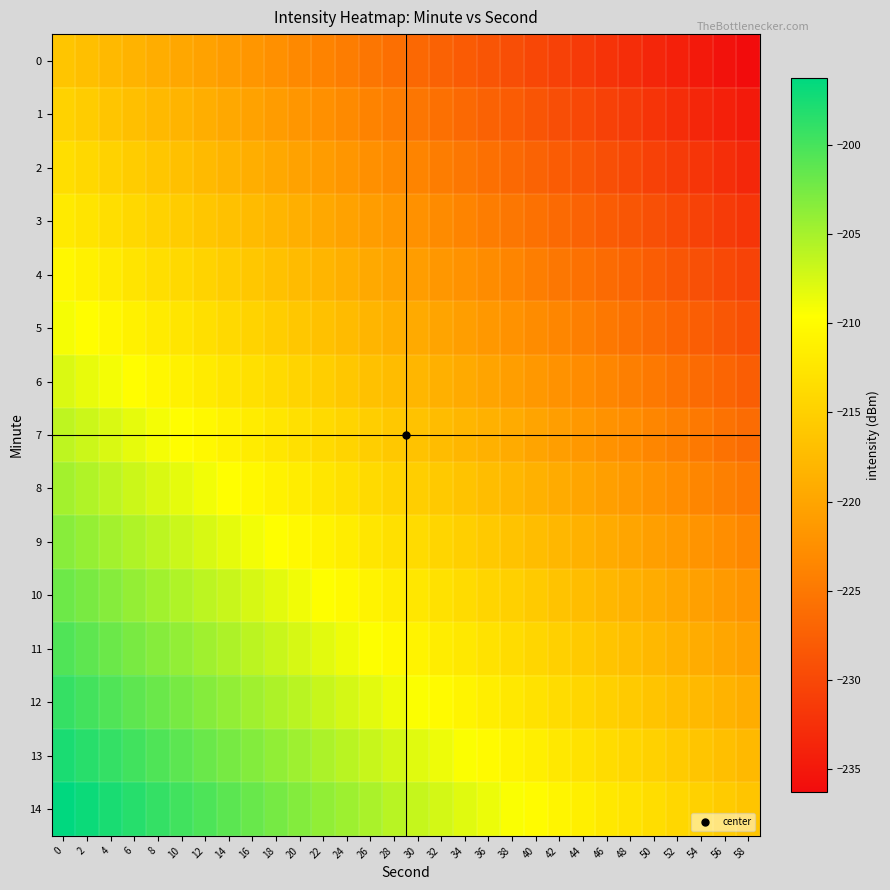

Reading left to right, transcribe all the data shown in this chart.

0: 0=-216.3	2=-217.0	4=-217.6	6=-218.3	8=-219.0	10=-219.7	12=-220.4	14=-221.1	16=-221.8	18=-222.5	20=-223.2	22=-223.8	24=-224.5	26=-225.2	28=-225.9	30=-226.6	32=-227.3	34=-228.0	36=-228.7	38=-229.4	40=-230.1	42=-230.7	44=-231.4	46=-232.1	48=-232.8	50=-233.5	52=-234.2	54=-234.9	56=-235.6	58=-236.3
1: 0=-214.8	2=-215.5	4=-216.2	6=-216.9	8=-217.6	10=-218.3	12=-219.0	14=-219.7	16=-220.4	18=-221.0	20=-221.7	22=-222.4	24=-223.1	26=-223.8	28=-224.5	30=-225.2	32=-225.9	34=-226.6	36=-227.2	38=-227.9	40=-228.6	42=-229.3	44=-230.0	46=-230.7	48=-231.4	50=-232.1	52=-232.8	54=-233.5	56=-234.1	58=-234.8
2: 0=-213.4	2=-214.1	4=-214.8	6=-215.5	8=-216.2	10=-216.9	12=-217.5	14=-218.2	16=-218.9	18=-219.6	20=-220.3	22=-221.0	24=-221.7	26=-222.4	28=-223.1	30=-223.8	32=-224.4	34=-225.1	36=-225.8	38=-226.5	40=-227.2	42=-227.9	44=-228.6	46=-229.3	48=-230.0	50=-230.6	52=-231.3	54=-232.0	56=-232.7	58=-233.4
3: 0=-212.0	2=-212.7	4=-213.4	6=-214.0	8=-214.7	10=-215.4	12=-216.1	14=-216.8	16=-217.5	18=-218.2	20=-218.9	22=-219.6	24=-220.3	26=-220.9	28=-221.6	30=-222.3	32=-223.0	34=-223.7	36=-224.4	38=-225.1	40=-225.8	42=-226.5	44=-227.1	46=-227.8	48=-228.5	50=-229.2	52=-229.9	54=-230.6	56=-231.3	58=-232.0
4: 0=-210.5	2=-211.2	4=-211.9	6=-212.6	8=-213.3	10=-214.0	12=-214.7	14=-215.4	16=-216.1	18=-216.8	20=-217.4	22=-218.1	24=-218.8	26=-219.5	28=-220.2	30=-220.9	32=-221.6	34=-222.3	36=-223.0	38=-223.7	40=-224.3	42=-225.0	44=-225.7	46=-226.4	48=-227.1	50=-227.8	52=-228.5	54=-229.2	56=-229.9	58=-230.5
5: 0=-209.1	2=-209.8	4=-210.5	6=-211.2	8=-211.9	10=-212.6	12=-213.3	14=-213.9	16=-214.6	18=-215.3	20=-216.0	22=-216.7	24=-217.4	26=-218.1	28=-218.8	30=-219.5	32=-220.2	34=-220.8	36=-221.5	38=-222.2	40=-222.9	42=-223.6	44=-224.3	46=-225.0	48=-225.7	50=-226.4	52=-227.1	54=-227.7	56=-228.4	58=-229.1
6: 0=-207.7	2=-208.4	4=-209.1	6=-209.8	8=-210.4	10=-211.1	12=-211.8	14=-212.5	16=-213.2	18=-213.9	20=-214.6	22=-215.3	24=-216.0	26=-216.7	28=-217.3	30=-218.0	32=-218.7	34=-219.4	36=-220.1	38=-220.8	40=-221.5	42=-222.2	44=-222.9	46=-223.6	48=-224.2	50=-224.9	52=-225.6	54=-226.3	56=-227.0	58=-227.7
7: 0=-206.3	2=-207.0	4=-207.6	6=-208.3	8=-209.0	10=-209.7	12=-210.4	14=-211.1	16=-211.8	18=-212.5	20=-213.2	22=-213.8	24=-214.5	26=-215.2	28=-215.9	30=-216.6	32=-217.3	34=-218.0	36=-218.7	38=-219.4	40=-220.1	42=-220.7	44=-221.4	46=-222.1	48=-222.8	50=-223.5	52=-224.2	54=-224.9	56=-225.6	58=-226.3
8: 0=-204.8	2=-205.5	4=-206.2	6=-206.9	8=-207.6	10=-208.3	12=-209.0	14=-209.7	16=-210.4	18=-211.0	20=-211.7	22=-212.4	24=-213.1	26=-213.8	28=-214.5	30=-215.2	32=-215.9	34=-216.6	36=-217.2	38=-217.9	40=-218.6	42=-219.3	44=-220.0	46=-220.7	48=-221.4	50=-222.1	52=-222.8	54=-223.5	56=-224.1	58=-224.8
9: 0=-203.4	2=-204.1	4=-204.8	6=-205.5	8=-206.2	10=-206.9	12=-207.5	14=-208.2	16=-208.9	18=-209.6	20=-210.3	22=-211.0	24=-211.7	26=-212.4	28=-213.1	30=-213.8	32=-214.4	34=-215.1	36=-215.8	38=-216.5	40=-217.2	42=-217.9	44=-218.6	46=-219.3	48=-220.0	50=-220.6	52=-221.3	54=-222.0	56=-222.7	58=-223.4
10: 0=-202.0	2=-202.7	4=-203.4	6=-204.0	8=-204.7	10=-205.4	12=-206.1	14=-206.8	16=-207.5	18=-208.2	20=-208.9	22=-209.6	24=-210.3	26=-210.9	28=-211.6	30=-212.3	32=-213.0	34=-213.7	36=-214.4	38=-215.1	40=-215.8	42=-216.5	44=-217.1	46=-217.8	48=-218.5	50=-219.2	52=-219.9	54=-220.6	56=-221.3	58=-222.0
11: 0=-200.5	2=-201.2	4=-201.9	6=-202.6	8=-203.3	10=-204.0	12=-204.7	14=-205.4	16=-206.1	18=-206.8	20=-207.4	22=-208.1	24=-208.8	26=-209.5	28=-210.2	30=-210.9	32=-211.6	34=-212.3	36=-213.0	38=-213.7	40=-214.3	42=-215.0	44=-215.7	46=-216.4	48=-217.1	50=-217.8	52=-218.5	54=-219.2	56=-219.9	58=-220.5
12: 0=-199.1	2=-199.8	4=-200.5	6=-201.2	8=-201.9	10=-202.6	12=-203.3	14=-203.9	16=-204.6	18=-205.3	20=-206.0	22=-206.7	24=-207.4	26=-208.1	28=-208.8	30=-209.5	32=-210.2	34=-210.8	36=-211.5	38=-212.2	40=-212.9	42=-213.6	44=-214.3	46=-215.0	48=-215.7	50=-216.4	52=-217.1	54=-217.7	56=-218.4	58=-219.1
13: 0=-197.7	2=-198.4	4=-199.1	6=-199.8	8=-200.4	10=-201.1	12=-201.8	14=-202.5	16=-203.2	18=-203.9	20=-204.6	22=-205.3	24=-206.0	26=-206.7	28=-207.3	30=-208.0	32=-208.7	34=-209.4	36=-210.1	38=-210.8	40=-211.5	42=-212.2	44=-212.9	46=-213.6	48=-214.2	50=-214.9	52=-215.6	54=-216.3	56=-217.0	58=-217.7
14: 0=-196.3	2=-197.0	4=-197.6	6=-198.3	8=-199.0	10=-199.7	12=-200.4	14=-201.1	16=-201.8	18=-202.5	20=-203.2	22=-203.8	24=-204.5	26=-205.2	28=-205.9	30=-206.6	32=-207.3	34=-208.0	36=-208.7	38=-209.4	40=-210.1	42=-210.7	44=-211.4	46=-212.1	48=-212.8	50=-213.5	52=-214.2	54=-214.9	56=-215.6	58=-216.3